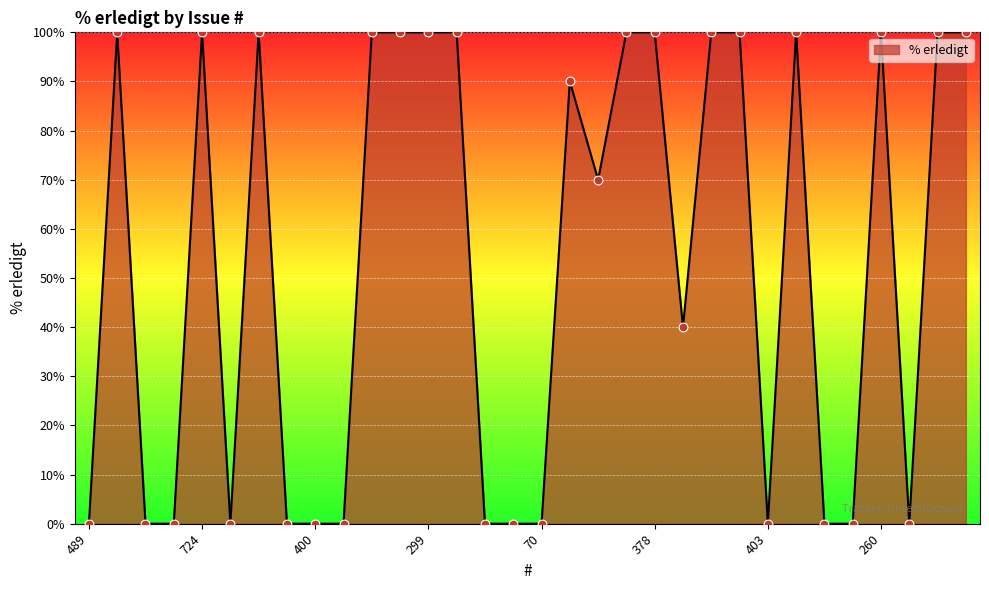

What is the maximum value shown in the chart?

100